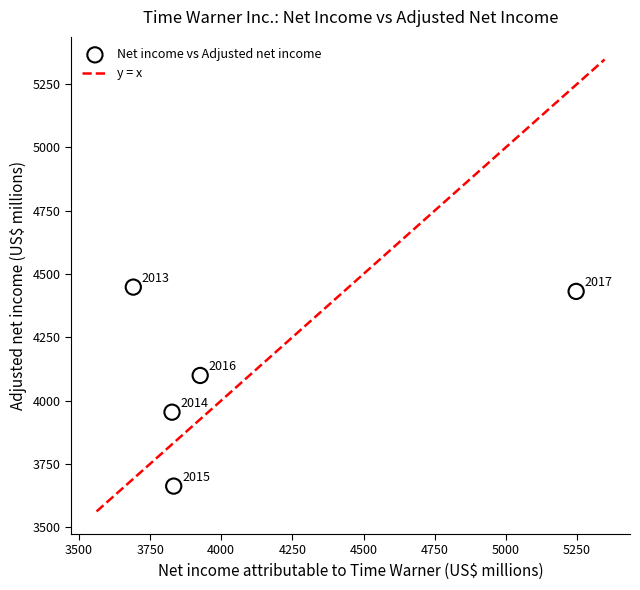

What is the average X value?

4105